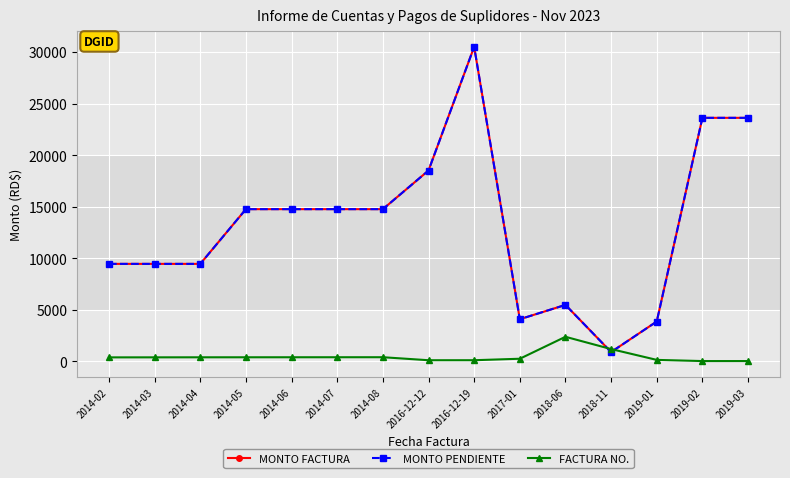

Does the chart have visible grid lines?

Yes